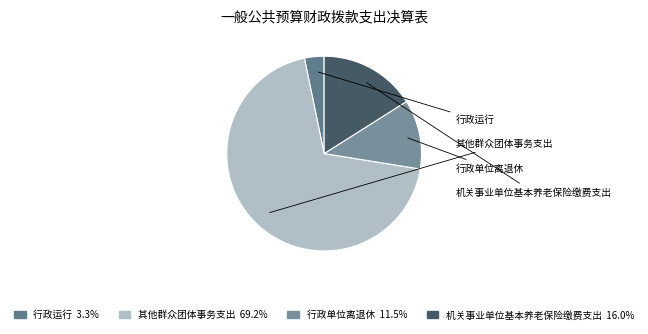

How many slices are in this pie chart?

4